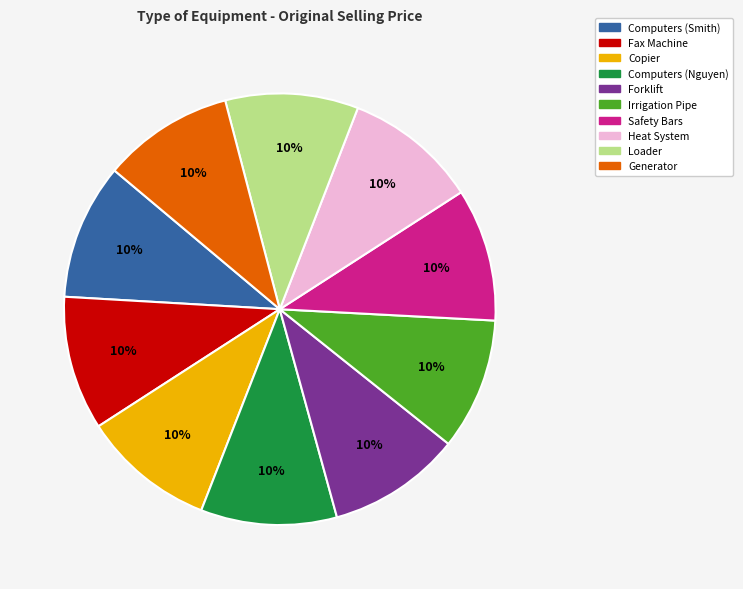

True or false: Computers (Nguyen) accounts for 10% of the total.

True